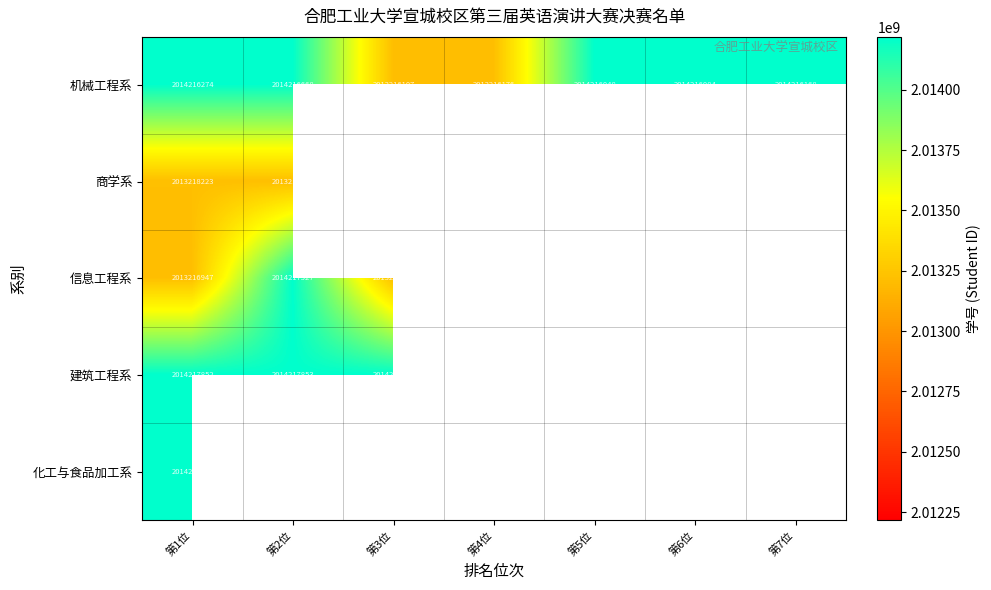

Which label corresponds to the largest value in the chart?

第1位